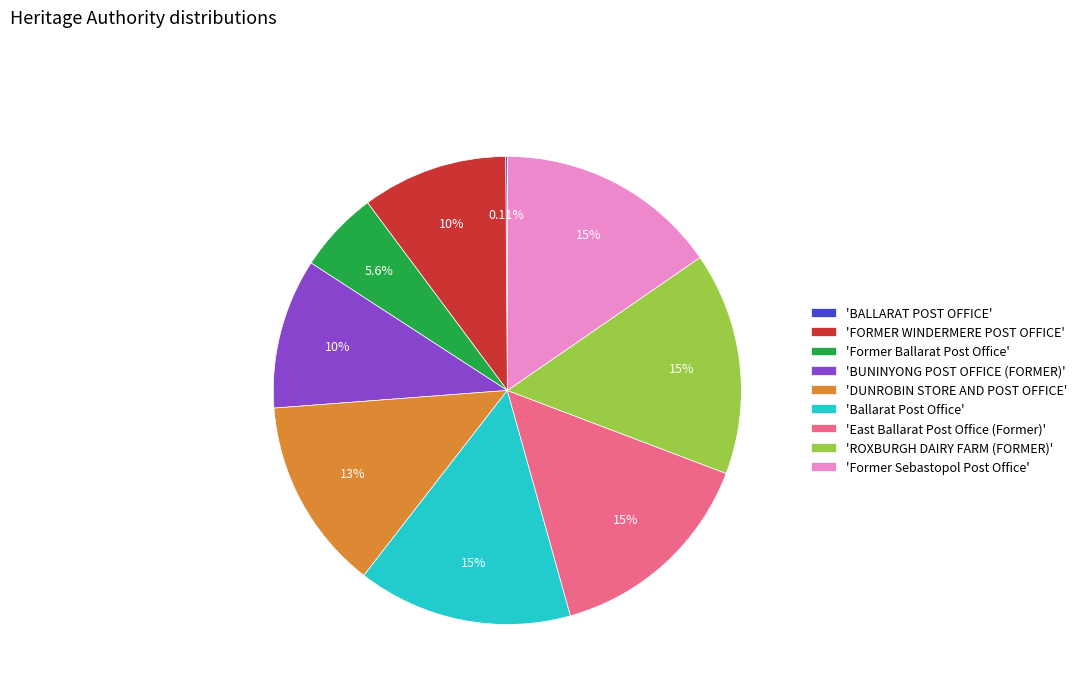

What is the ratio of the value at 'FORMER WINDERMERE POST OFFICE' to the value at 'Former Ballarat Post Office'?

1.8